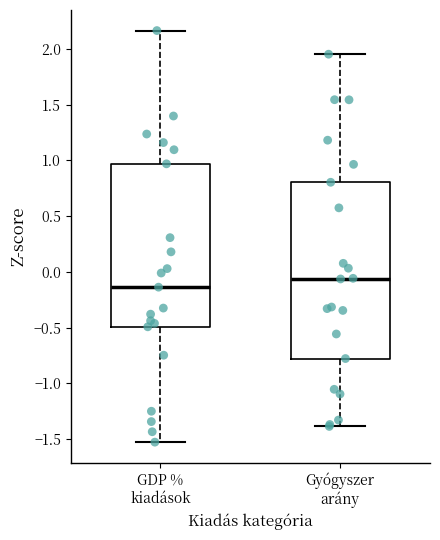

Reading left to right, transcribe this box plot: for each box, give where its median line is, the range the box spans, and where its two whiskers end, as read against the y-axis. The values are not printed on the chart, so give them approximately, as read against the axis.

GDP % kiadások: median -0.15, box -0.50 to 0.95, whiskers -1.55 to 2.15
Gyógyszer arány: median -0.05, box -0.80 to 0.80, whiskers -1.40 to 1.95